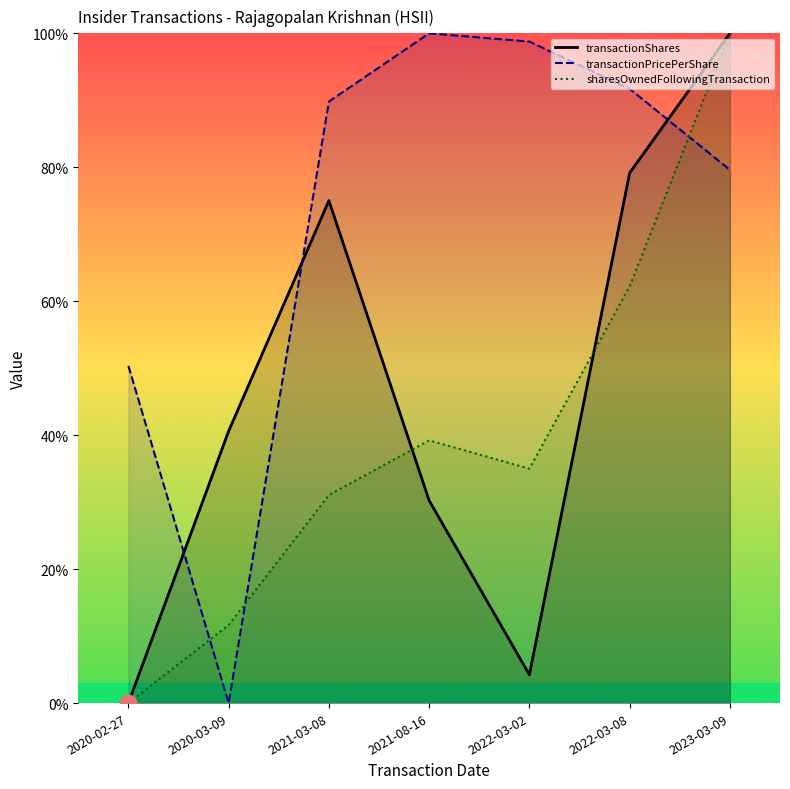

True or false: transactionShares has a value of 60.1 at 2020-03-09.

False